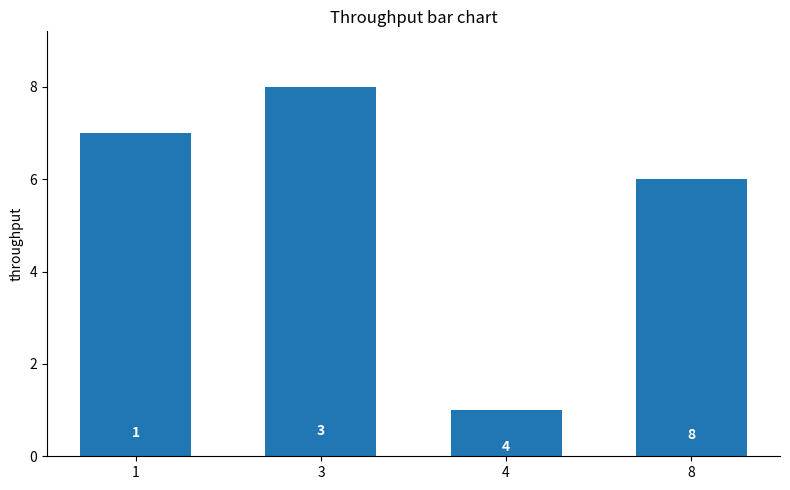

The chart shows a value of 8 at 8. True or false?

False